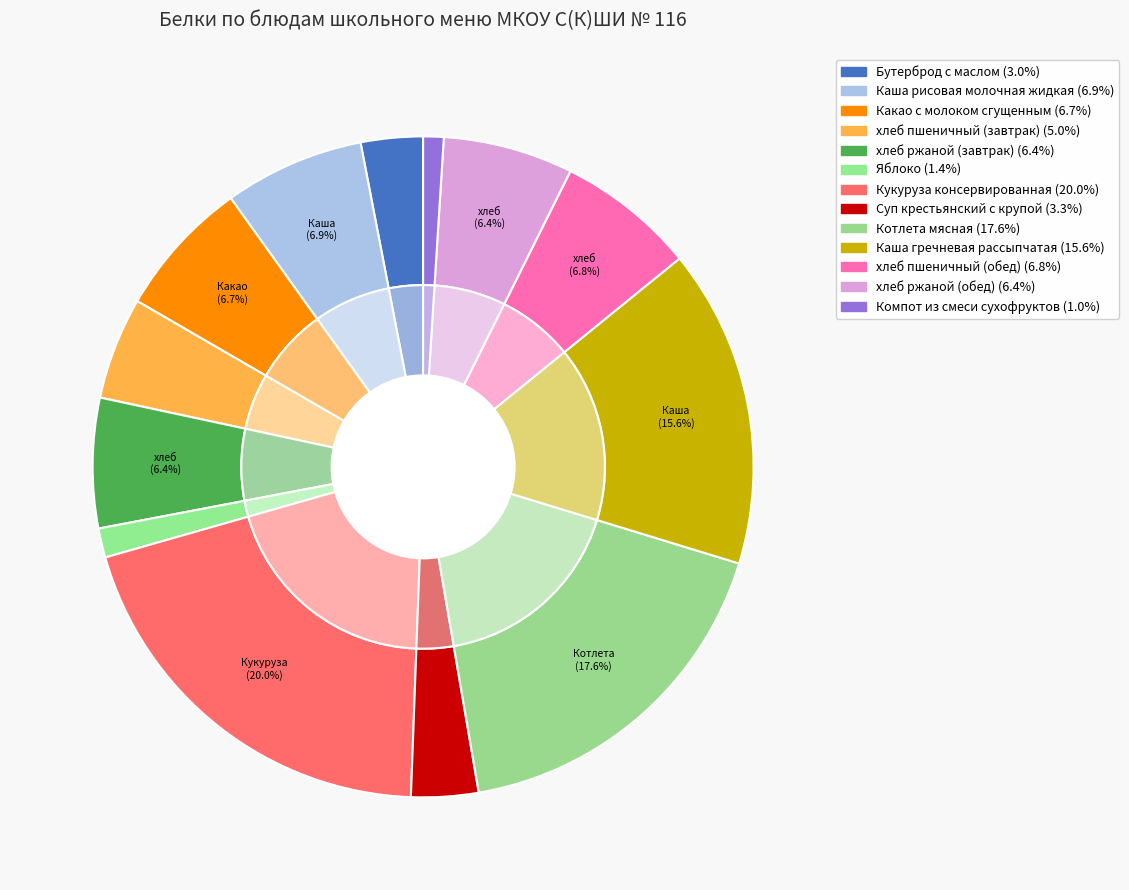

Which slice is the largest?

Кукуруза консервированная